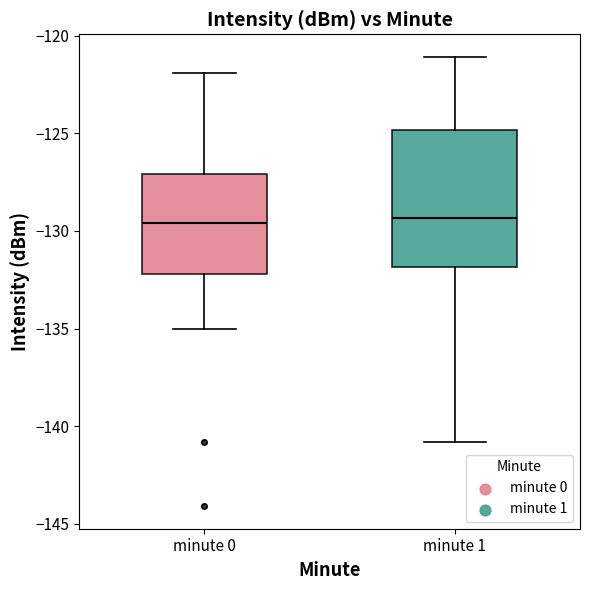

Reading left to right, read every box against the y-axis: the position of its median line, the range the box covers, and the ends of its whiskers. The values are not printed on the chart, so give them approximately, as read against the axis.

minute 0: median -129.5, box -132.0 to -127.0, whiskers -135.0 to -122.0
minute 1: median -129.5, box -132.0 to -125.0, whiskers -141.0 to -121.0